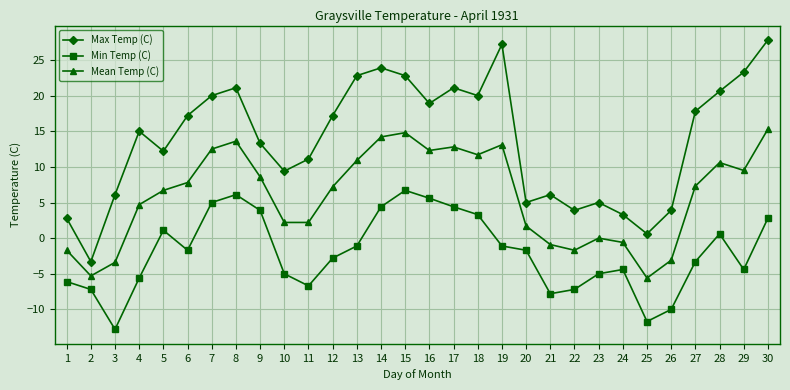

What is the lowest value of the Max Temp (C) series?

-3.3